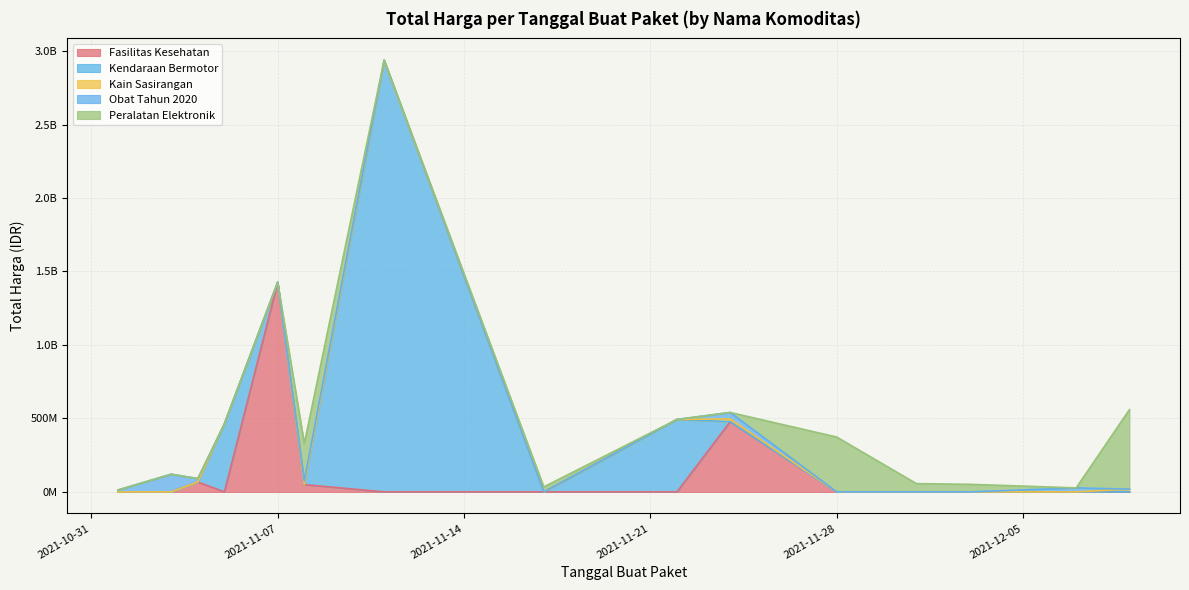

True or false: there are more than 1 points higher than both neighbors.

True